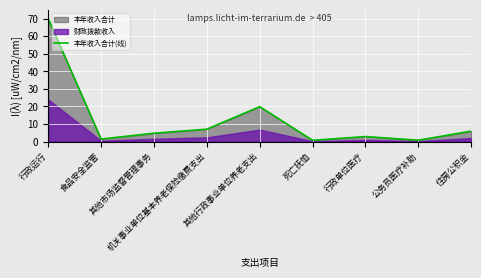

What is the sum of all values?

113.5